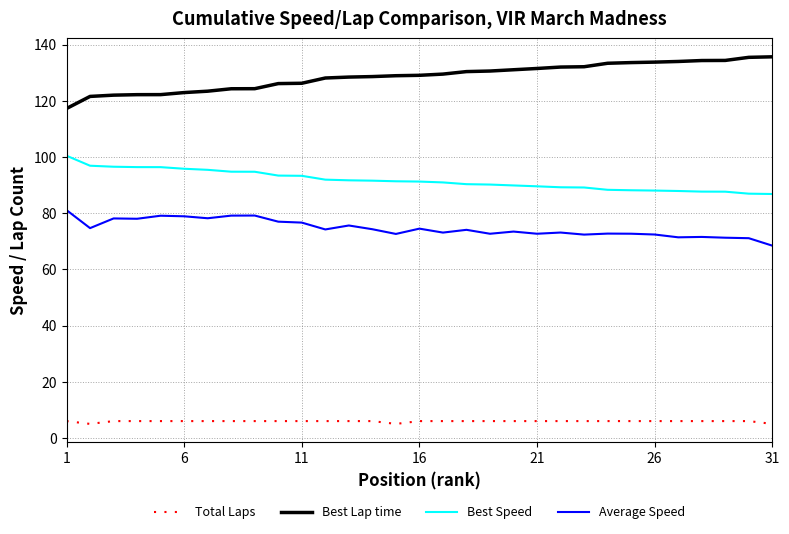

How many distinct data groups are displayed?

4